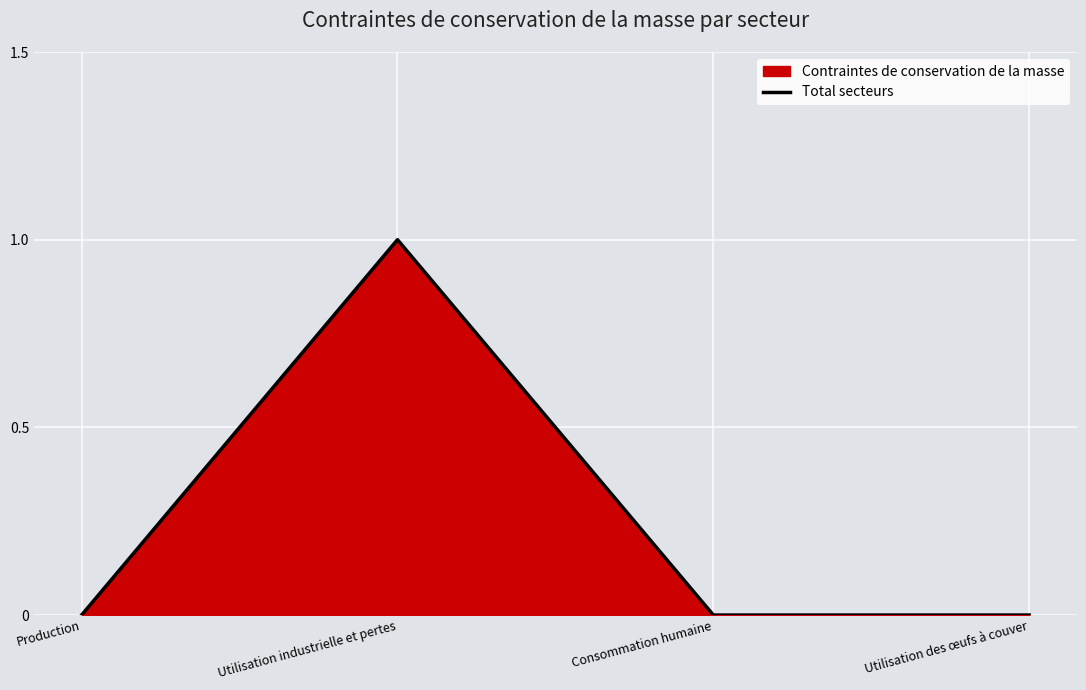

Count the number of categories in the chart.

4